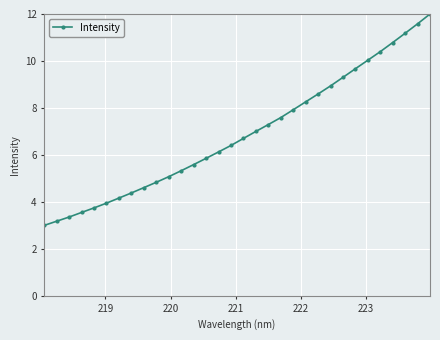

What is the smallest value displayed?

3.0